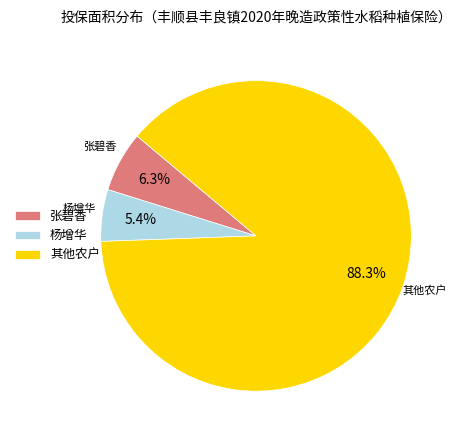

Is there a majority slice in this chart?

Yes